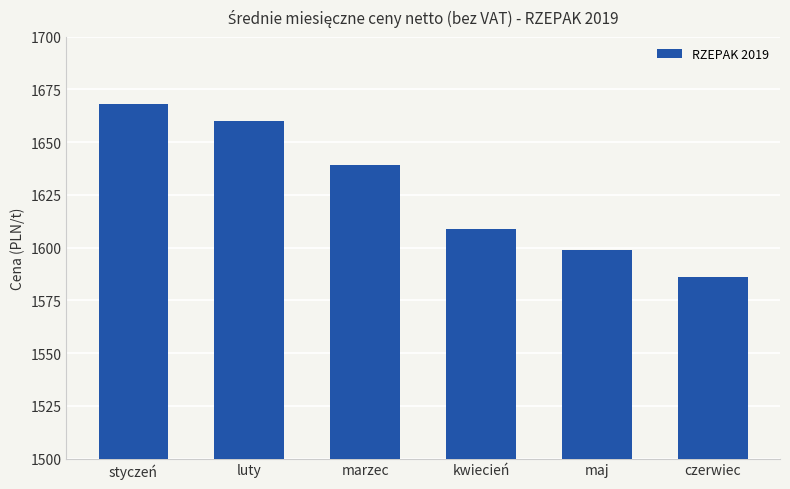

Read the value at marzec, to the nearest 5.

1640